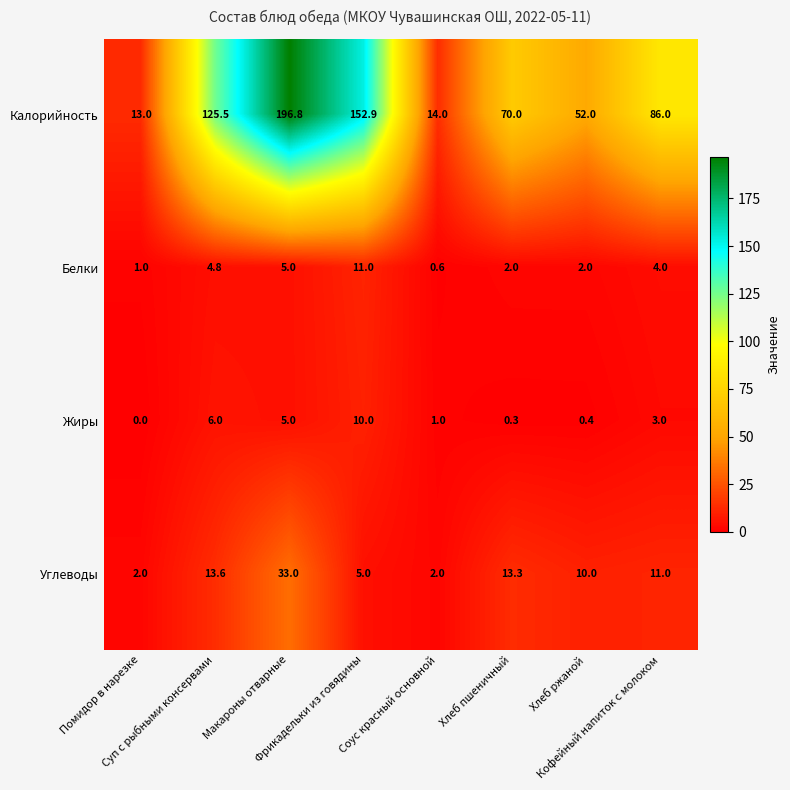

What is the difference between the maximum and minimum values in the Жиры series?

10.0